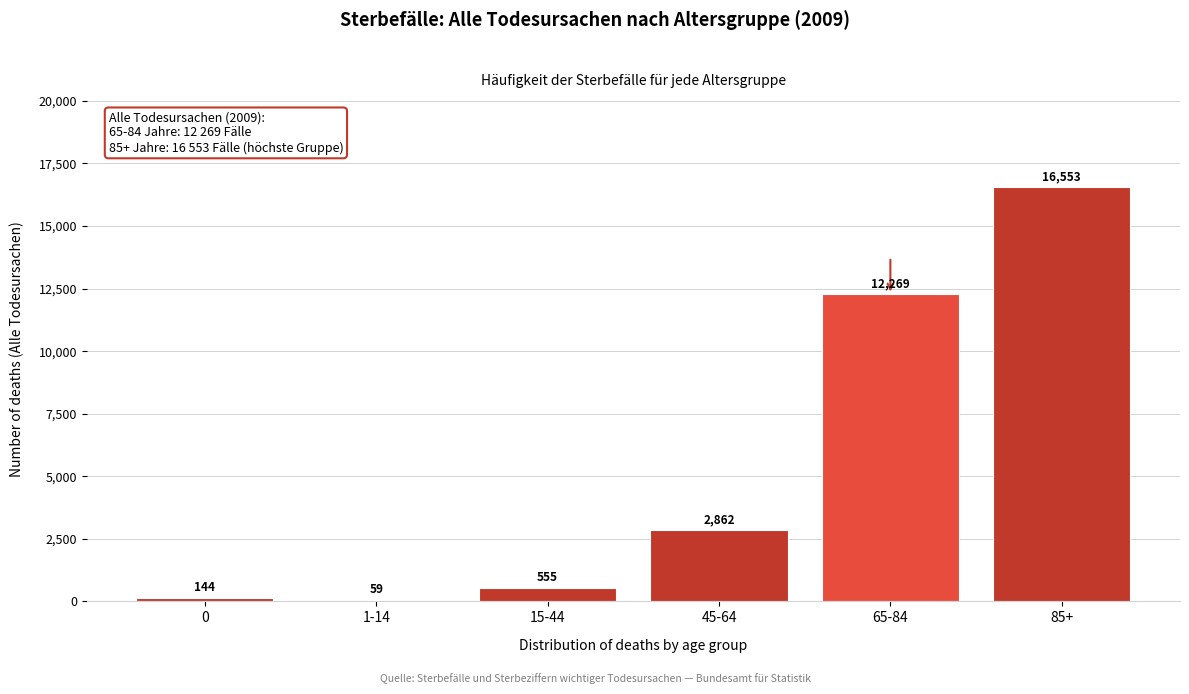

Reading left to right, extract all data points from this chart.

0=144	1-14=59	15-44=555	45-64=2862	65-84=12269	85+=16553